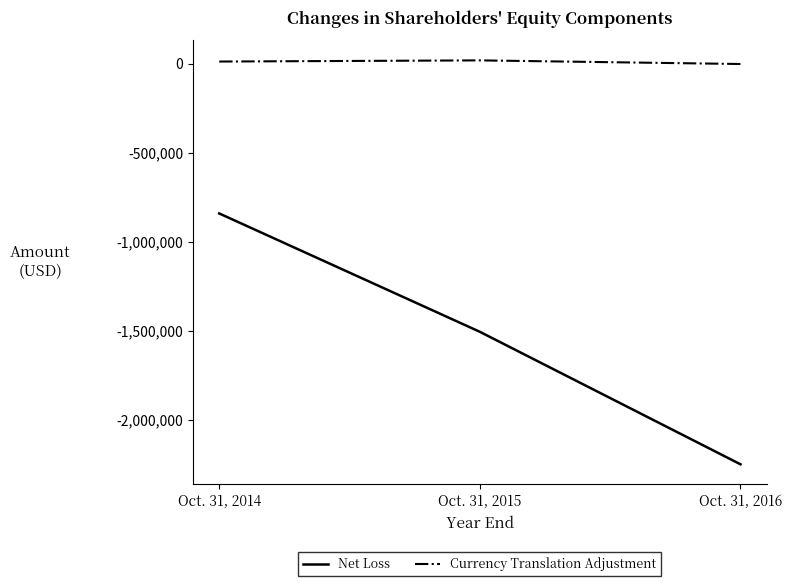

What is the difference between the maximum and minimum values in the Net Loss series?

1407859